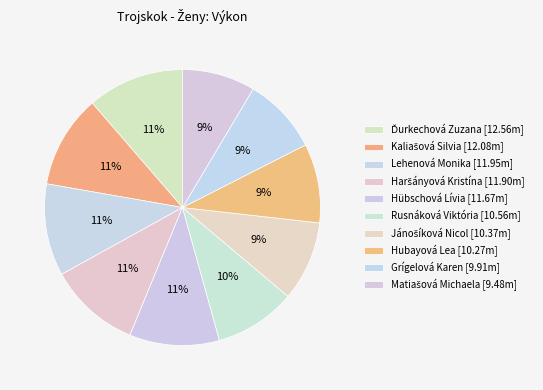

Count the number of slices in the pie.

10